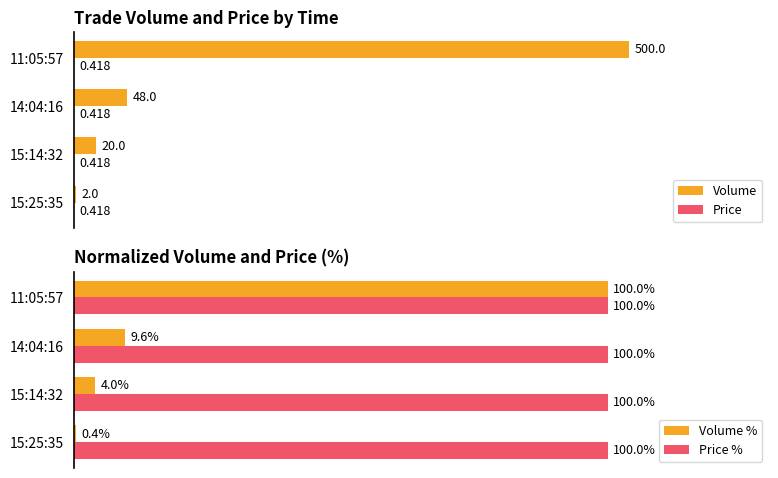

Between 0 and 1, which series saw the biggest shift?

Volume